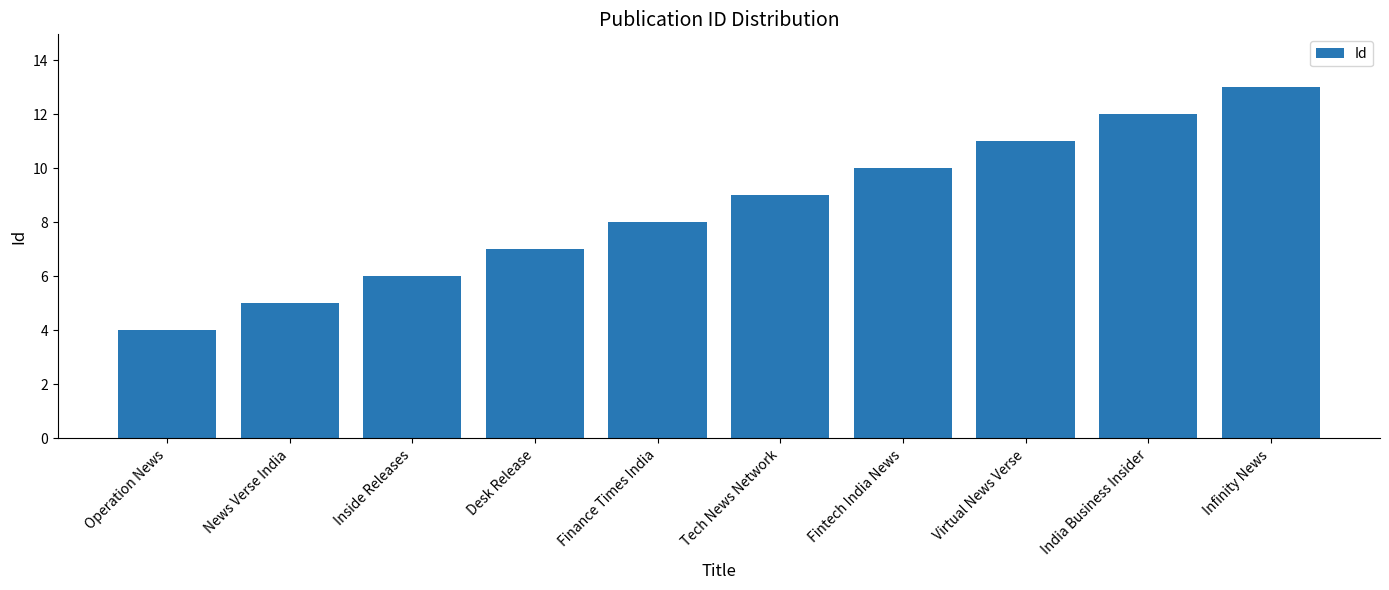

What is the ratio of the value at Infinity News to the value at Inside Releases?

2.2